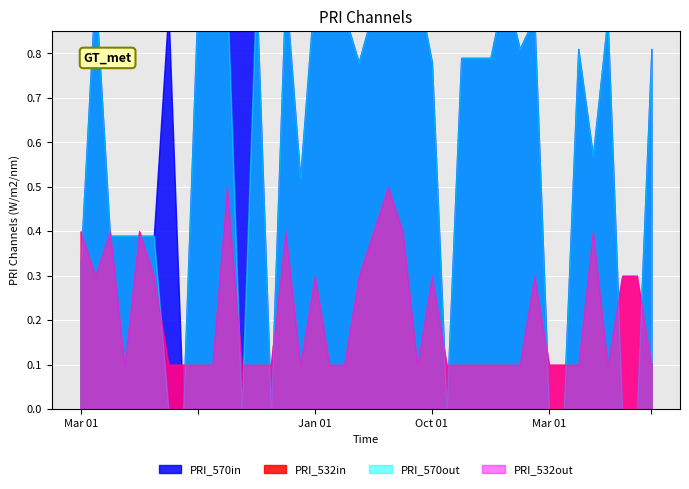

What is the difference between the highest and lowest values at ?

1.0